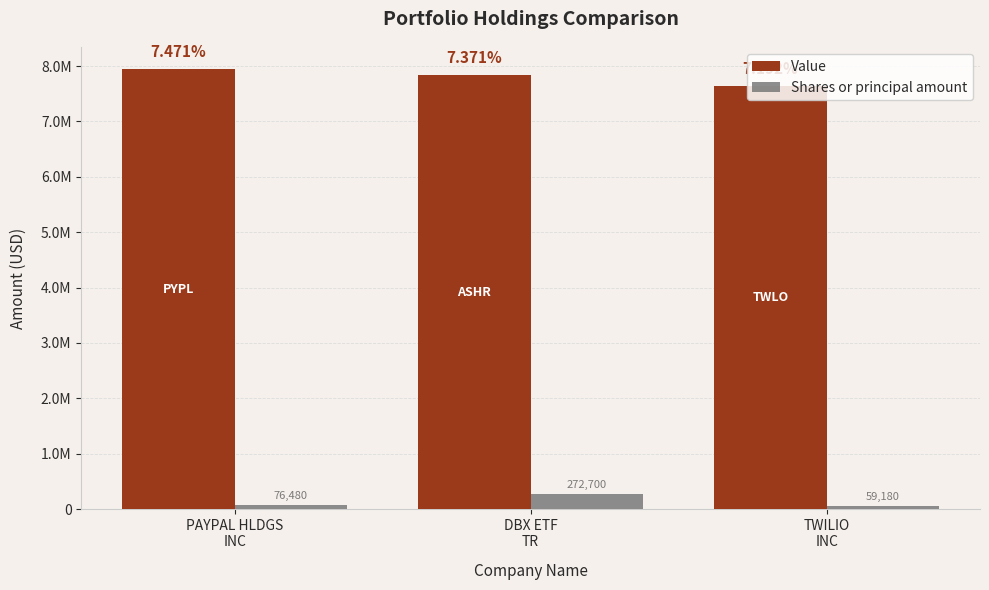

Does the chart contain any negative values?

No